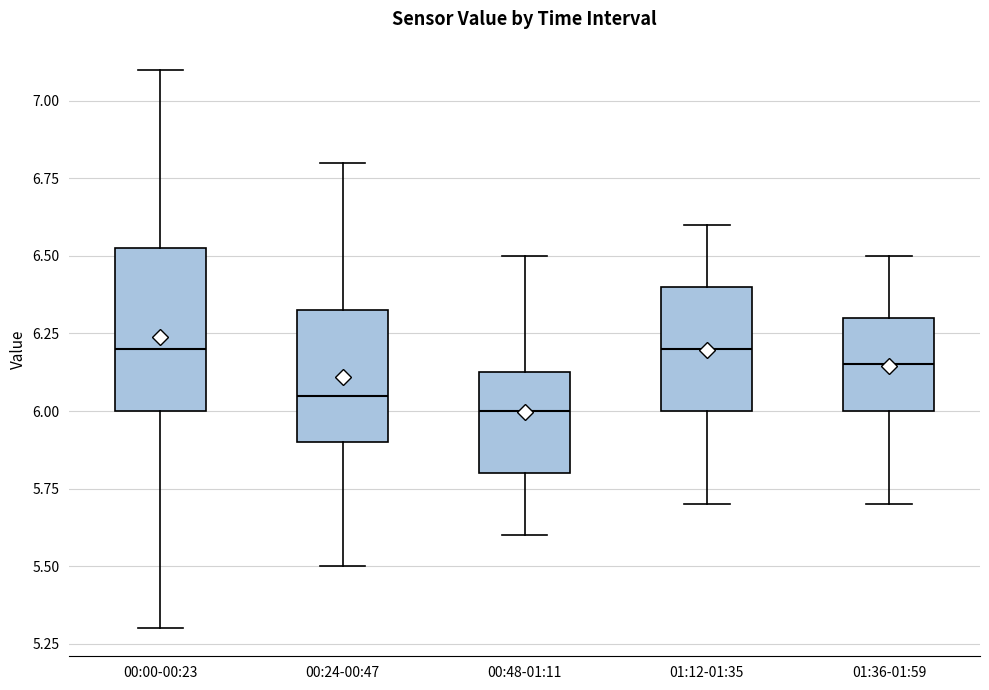

Comparing the boxes themselves (not the whiskers), which one is the tallest?

00:00-00:23